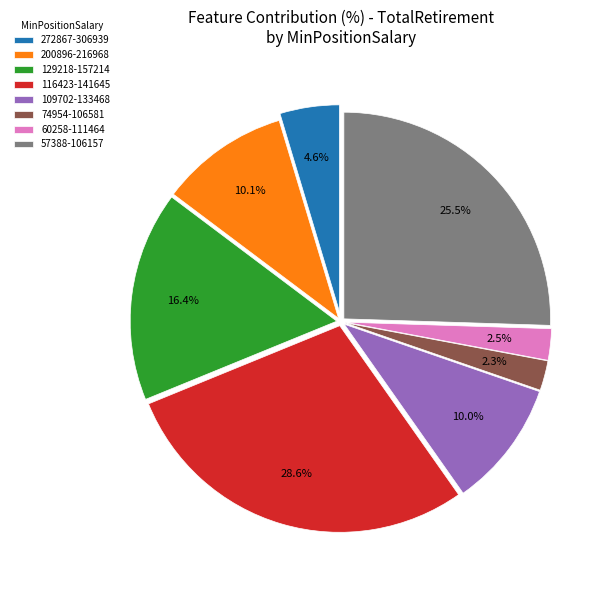

Which slice is the largest?

116423-141645